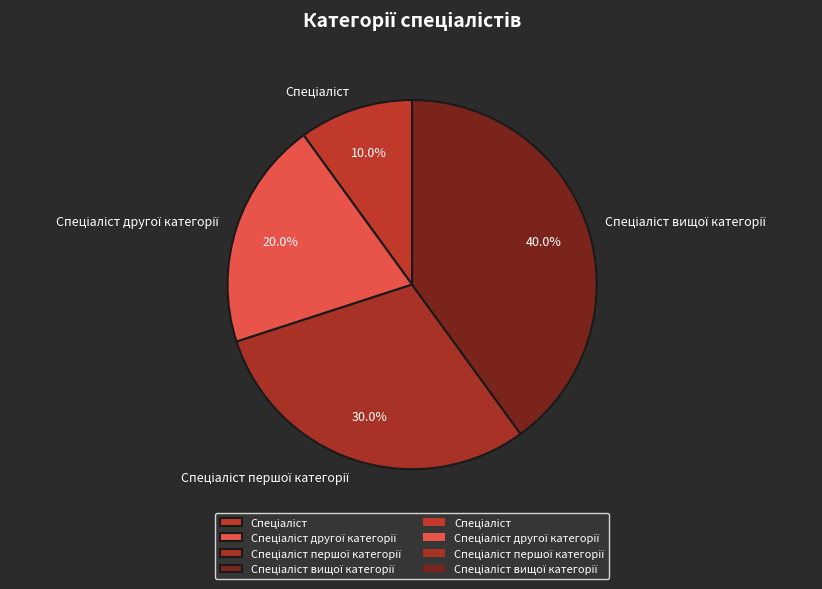

Is there a majority slice in this chart?

No